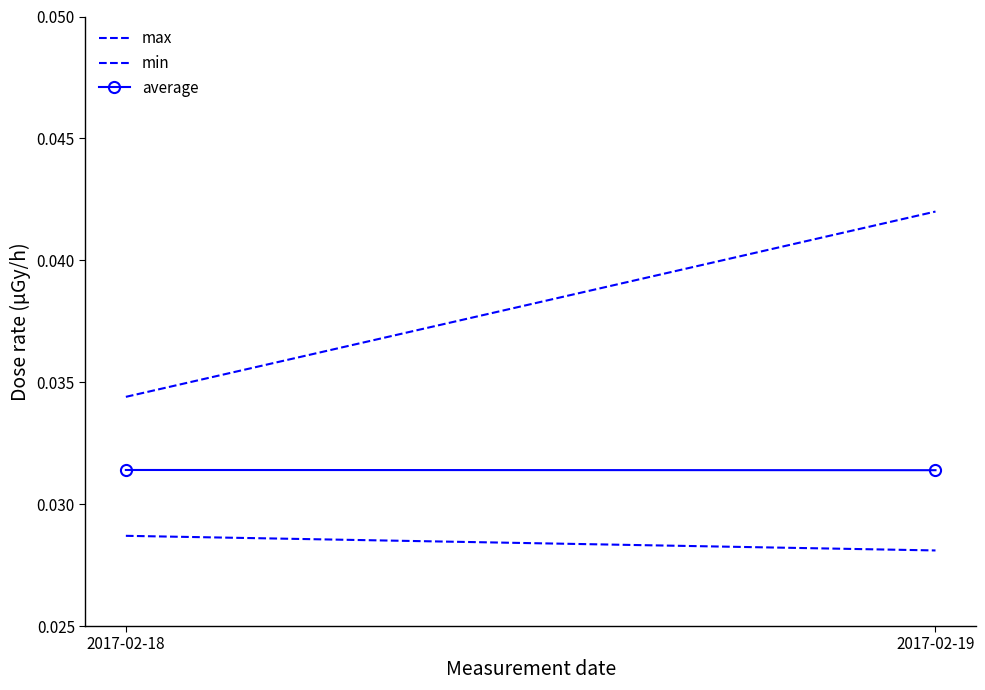

At which category is the sum across all series the highest?

2017-02-19